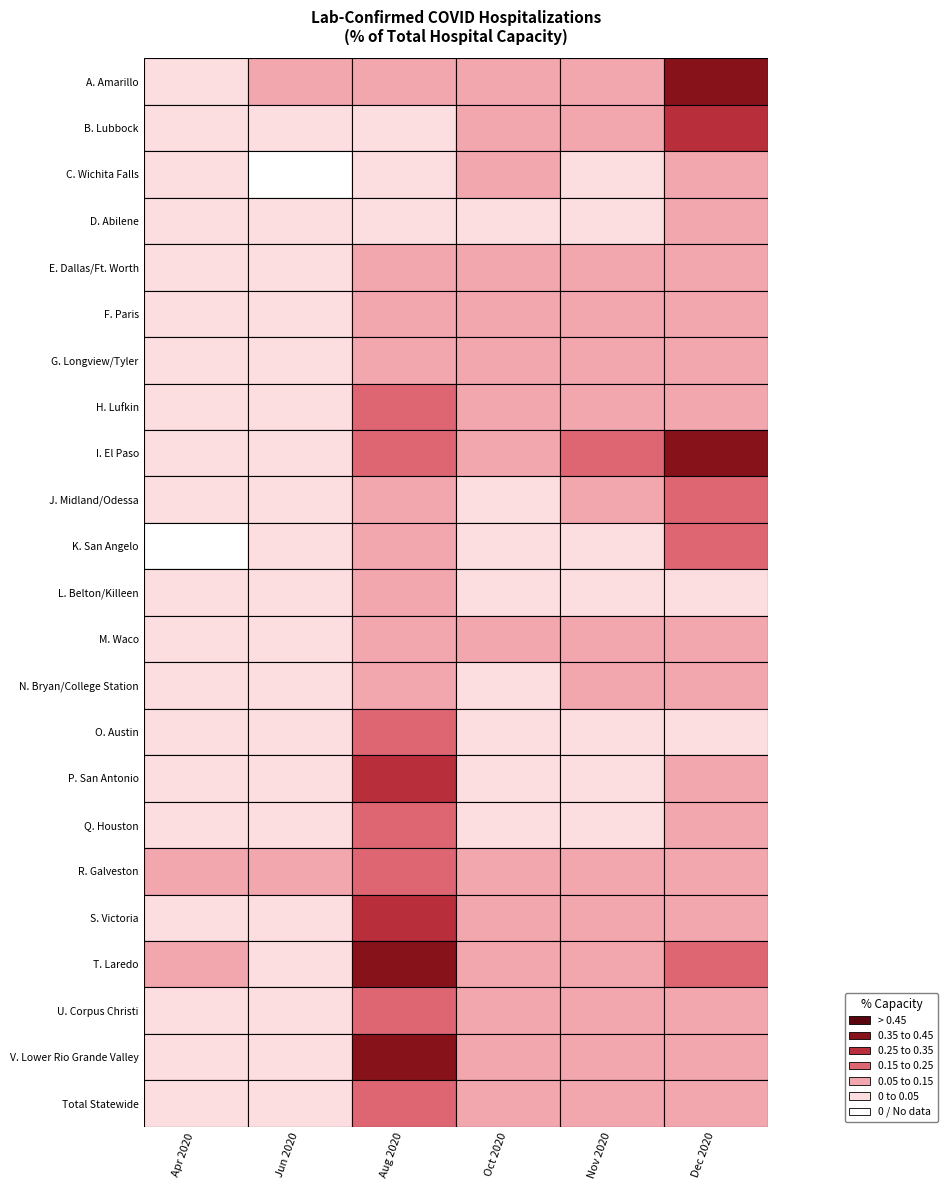

At which category is the sum across all series the highest?

2